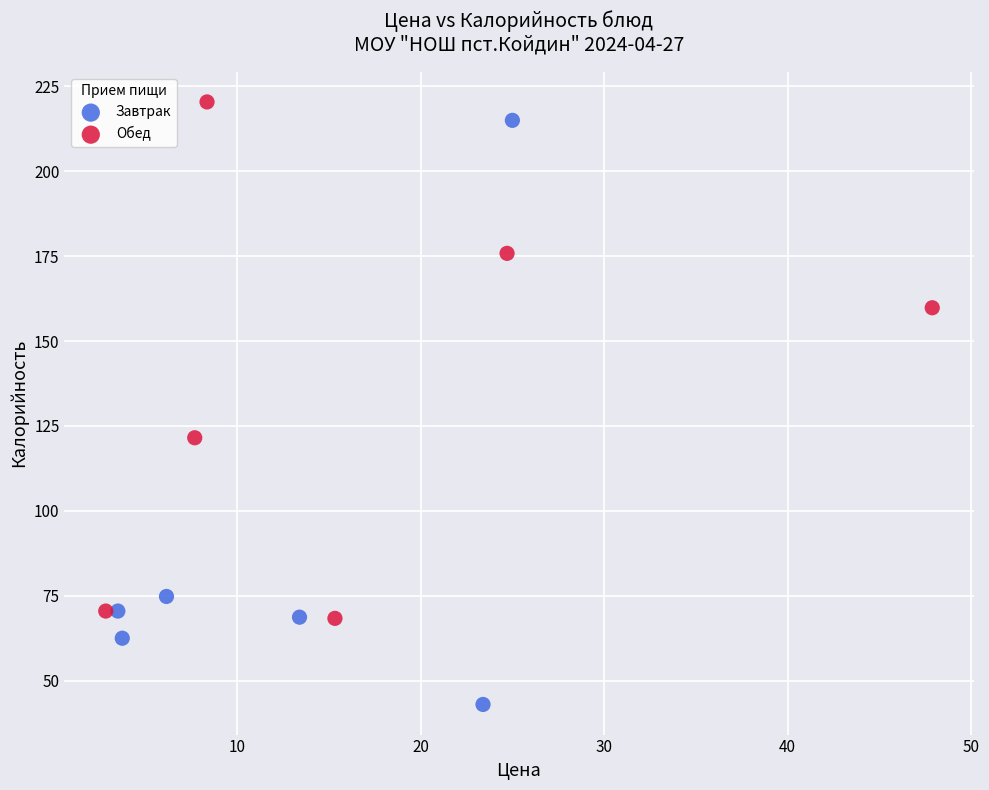

Which series contains the lowest Y value?

Завтрак